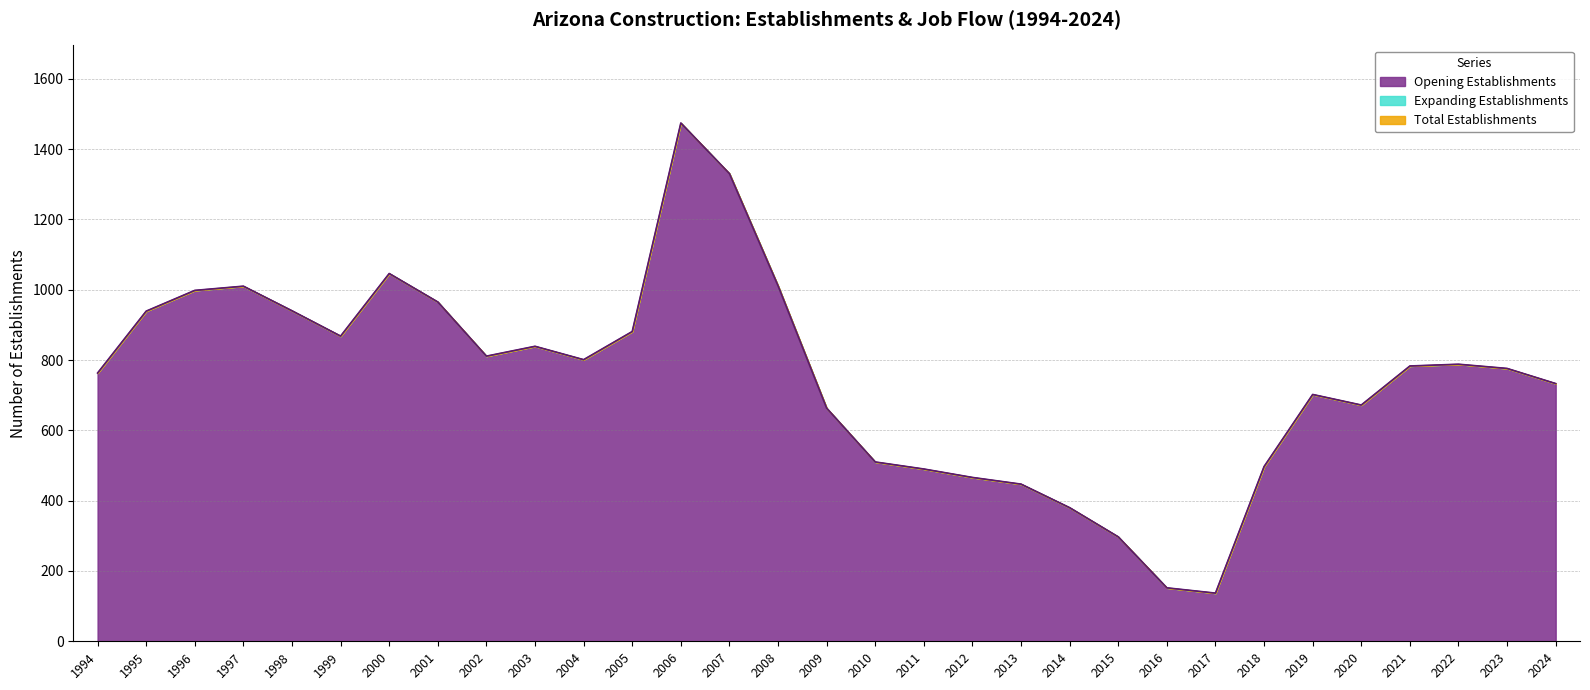

True or false: Gross Job Gains and Total Establishments intersect in this chart.

False